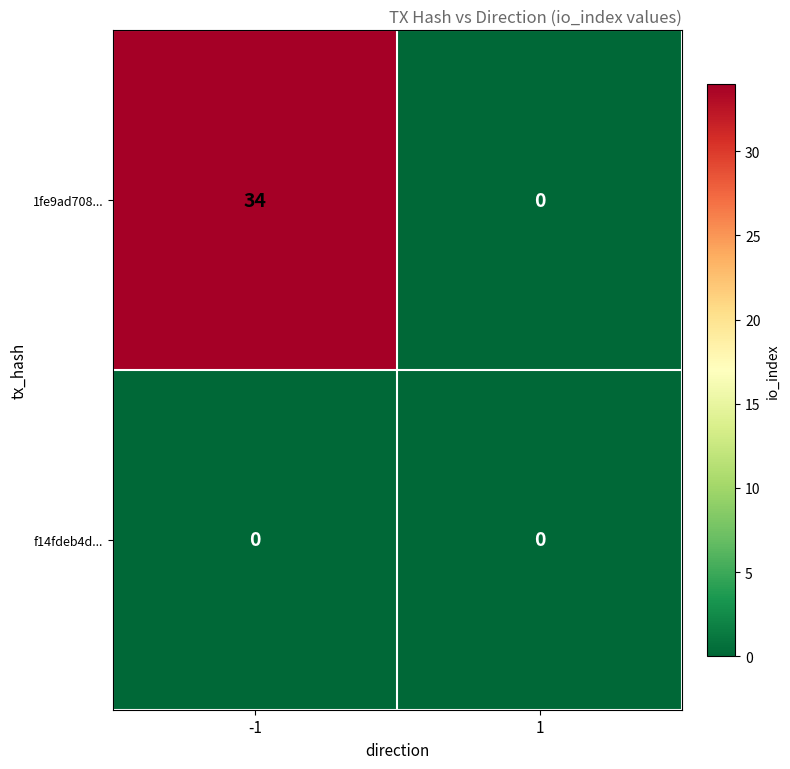

At which category is the sum across all series the highest?

-1